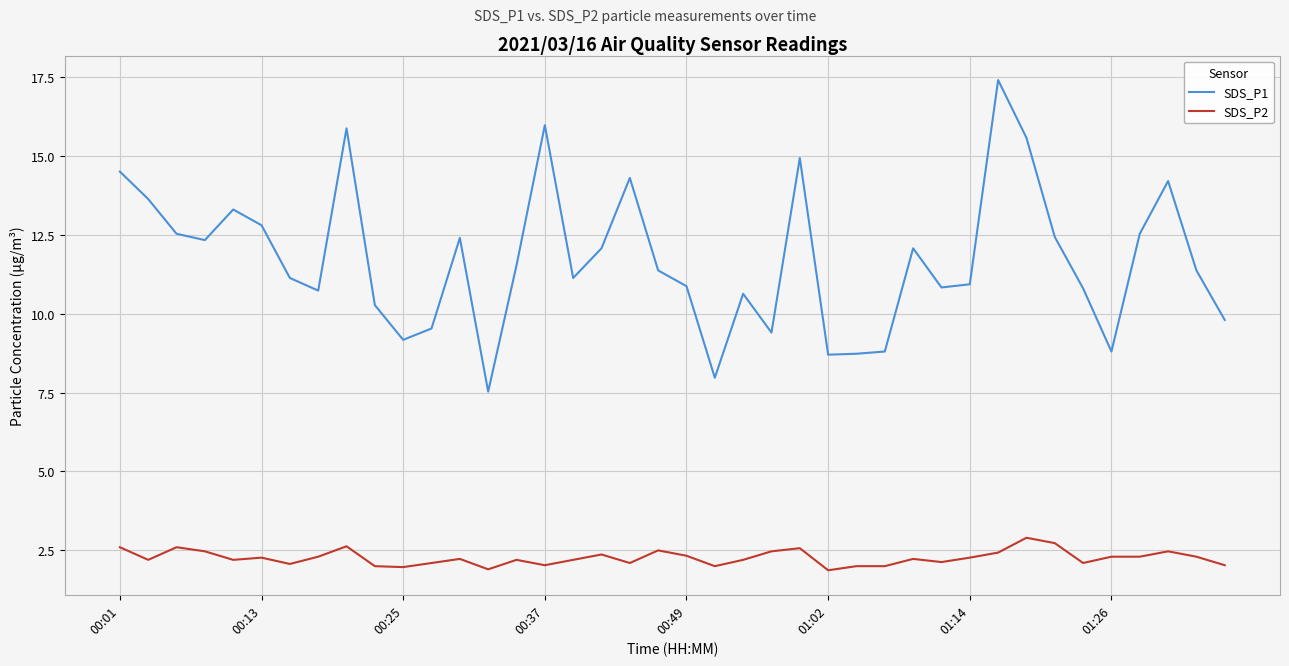

What is the lowest value of the SDS_P1 series?

7.5